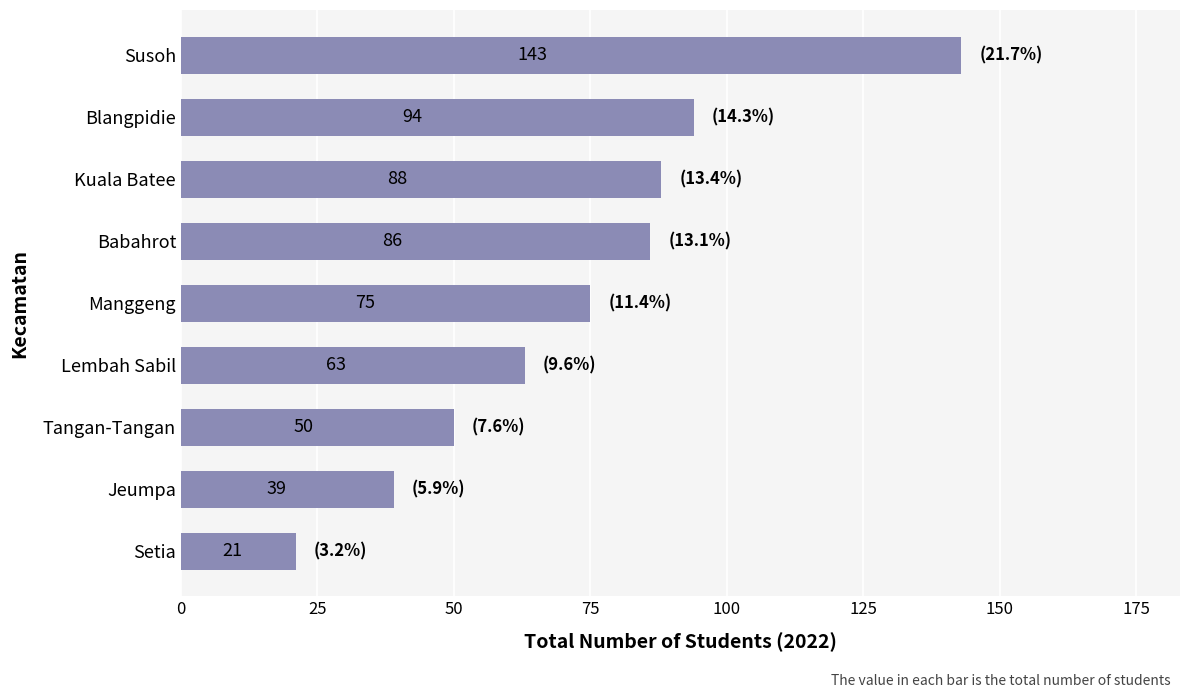

Is it true that the value at Setia is 21?

True